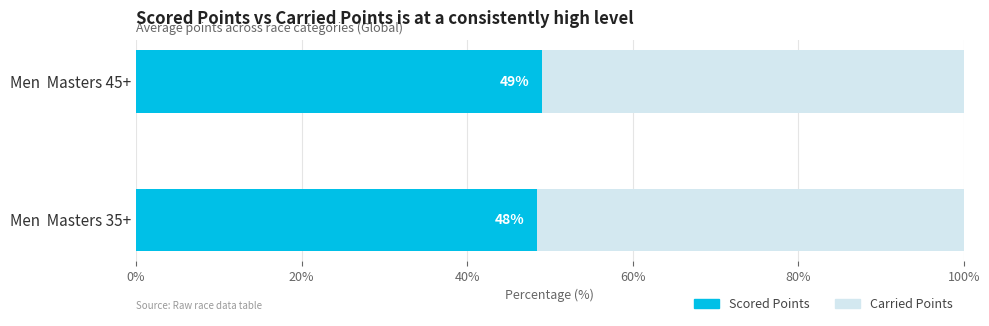

What is the total value across all series at Men  Masters 45+?

100.0